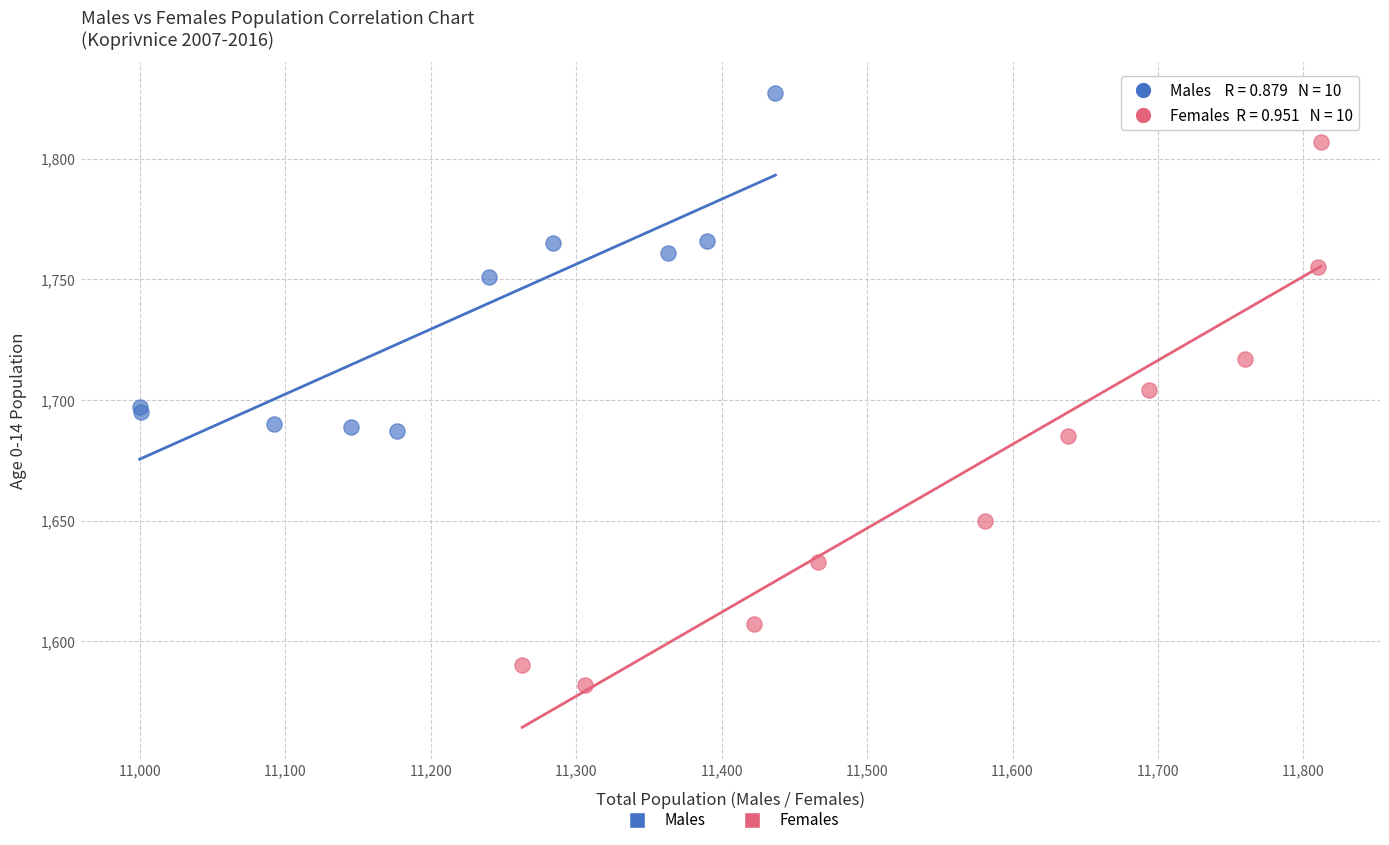

What are all the series names shown in the legend?

Males, Females